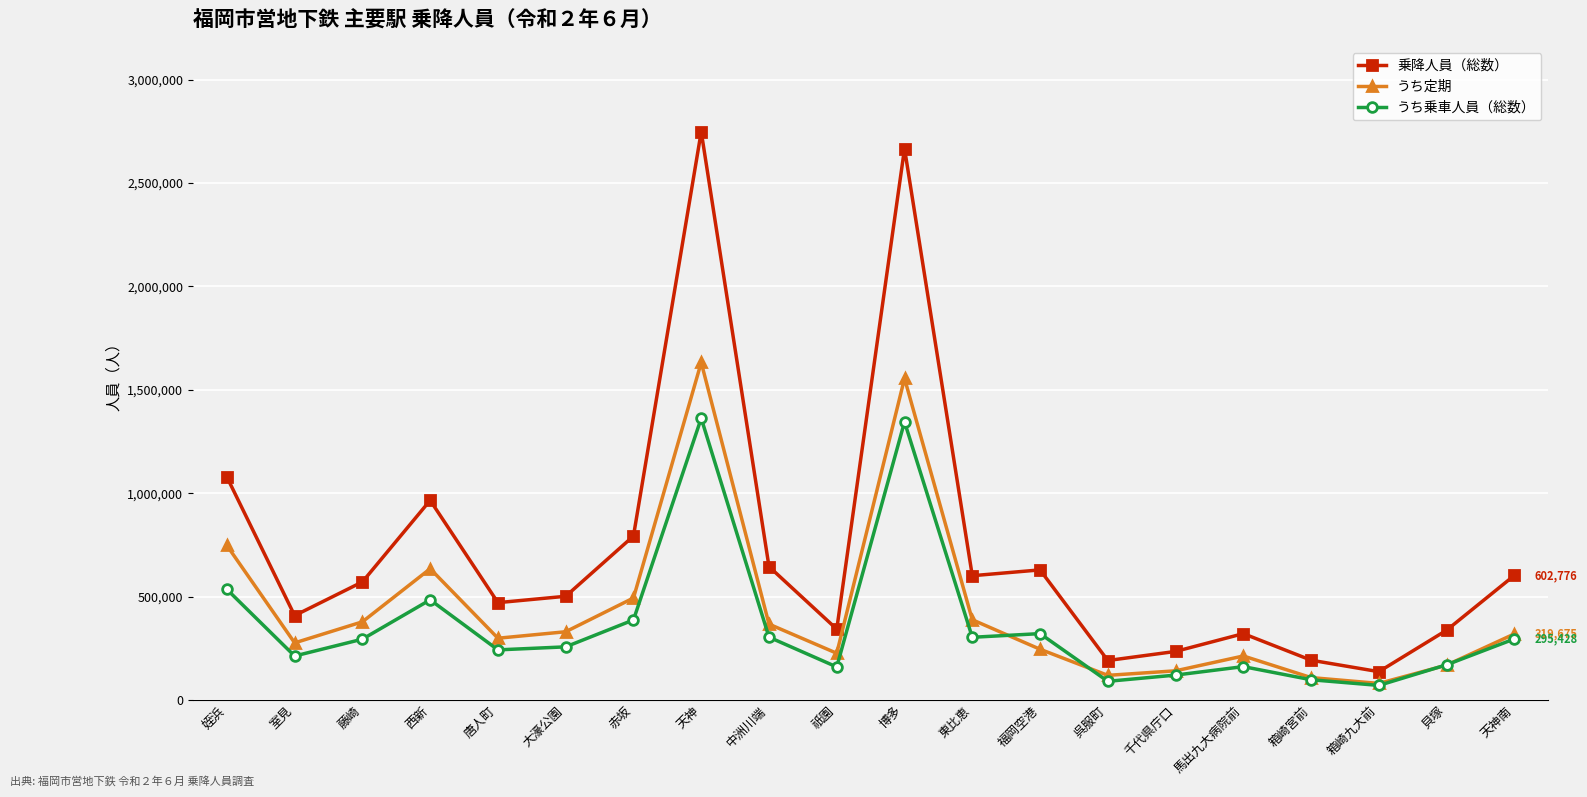

What is the maximum value for うち乗車人員（総数）?

1362603